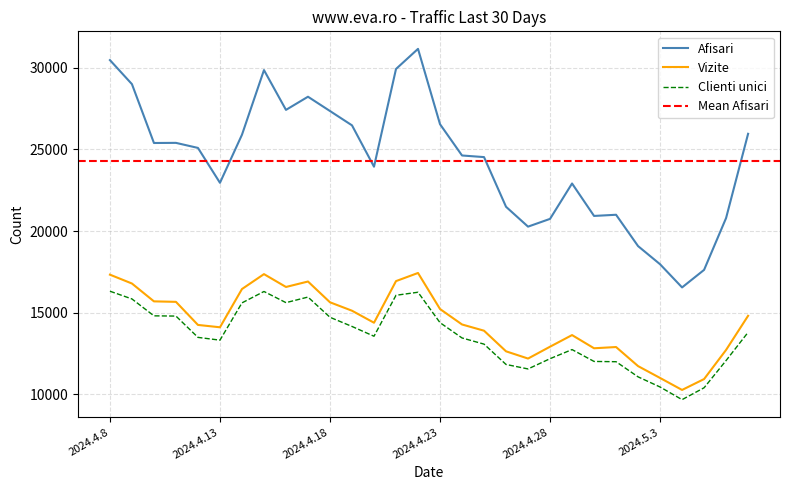

Which series has the largest total across all categories?

Afisari